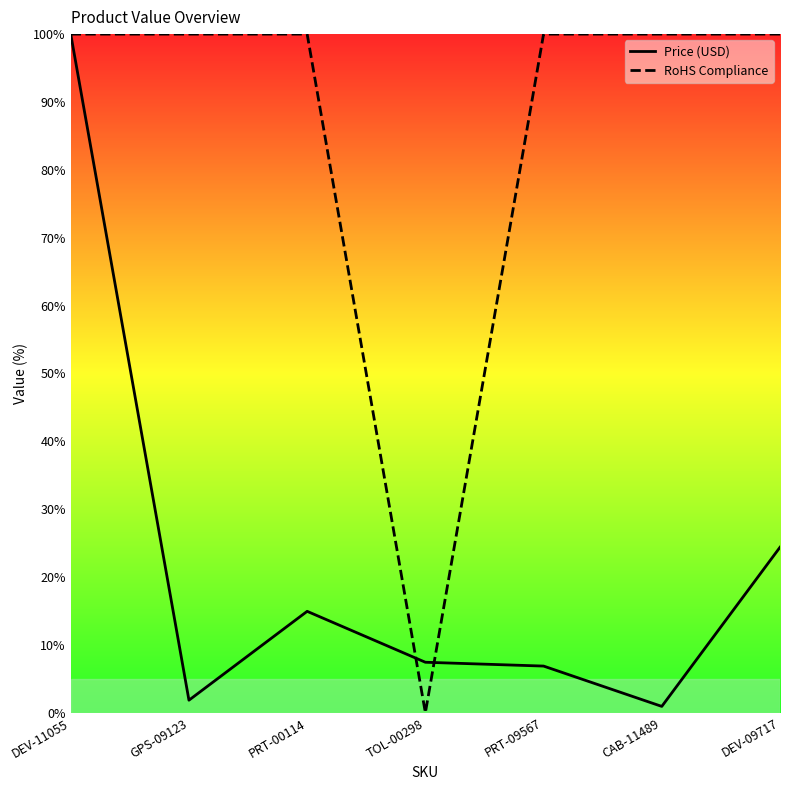

Which series has the largest total across all categories?

RoHS Compliance